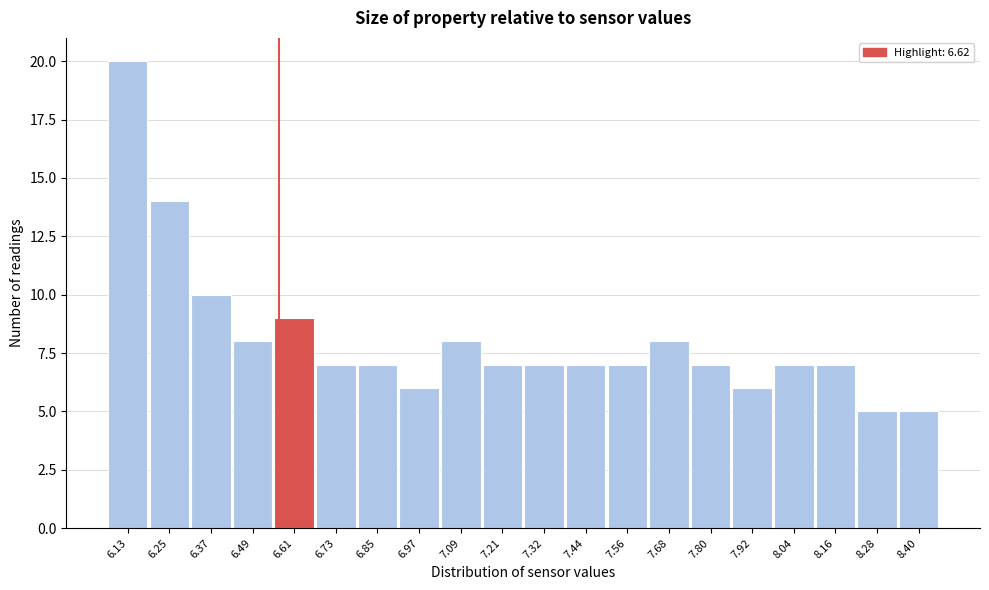

Reading left to right, what are all the values shown in this chart?

6.13=20	6.25=14	6.37=10	6.49=8	6.61=9	6.73=7	6.85=7	6.97=6	7.09=8	7.21=7	7.32=7	7.44=7	7.56=7	7.68=8	7.80=7	7.92=6	8.04=7	8.16=7	8.28=5	8.40=5